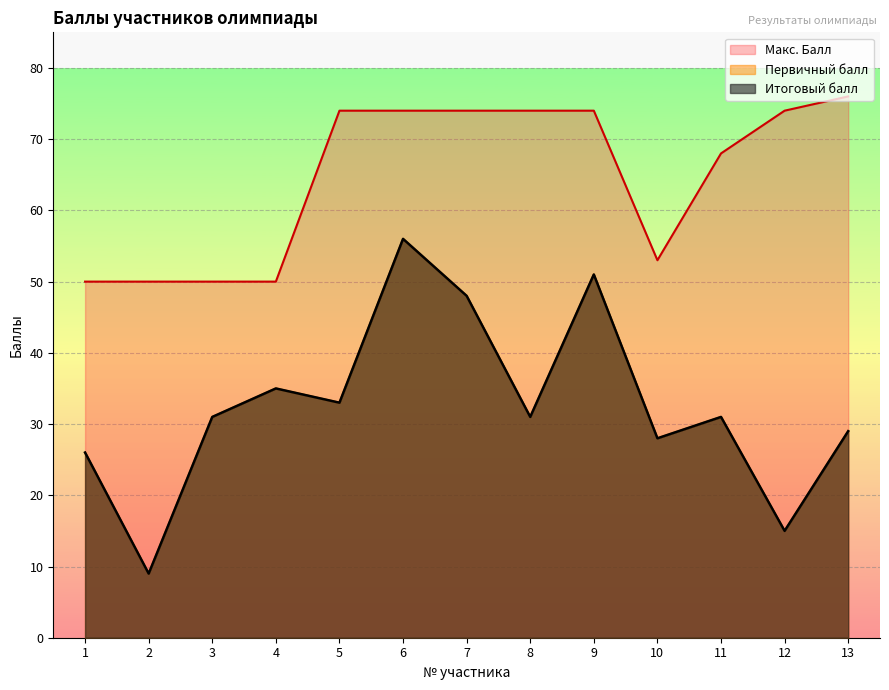

Count the number of data series in this chart.

3